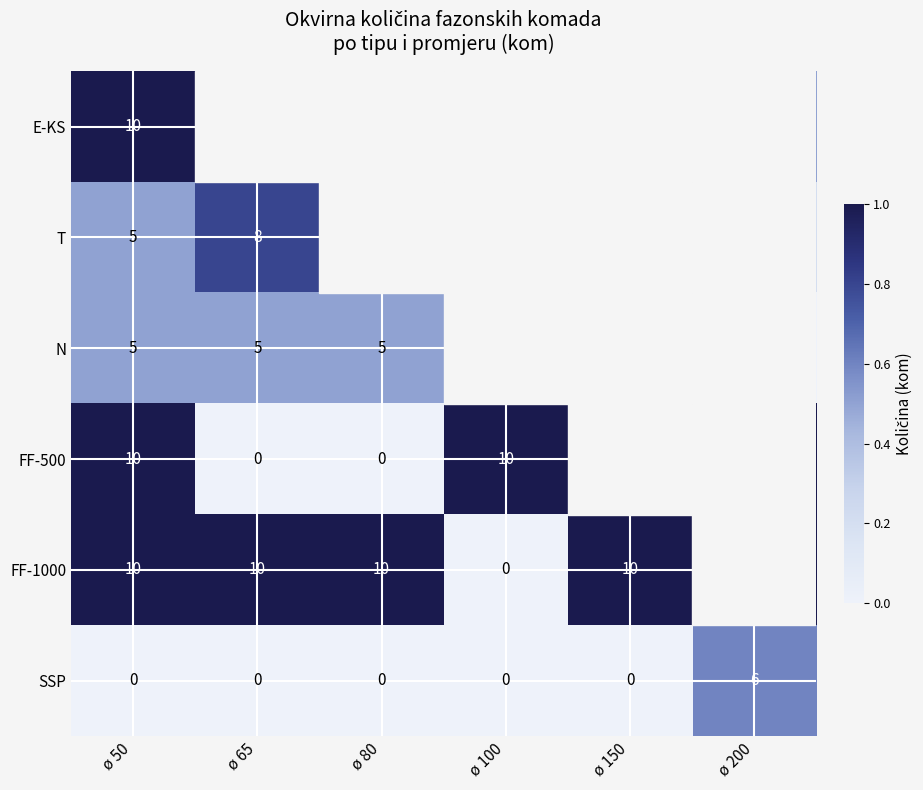

The value of N at ø 65 is 5.0. True or false?

True